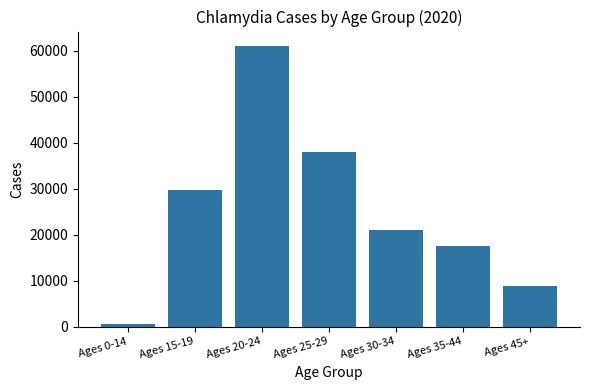

What position from the left is Ages 45+?

7